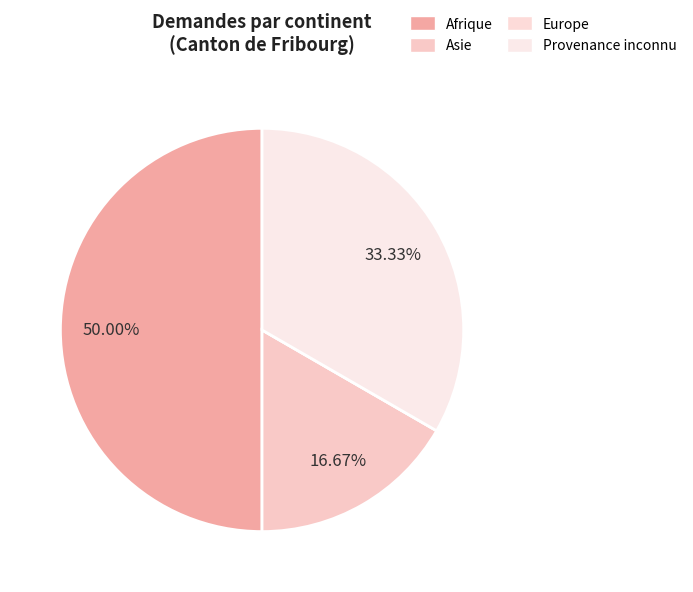

How many slices are in this pie chart?

4